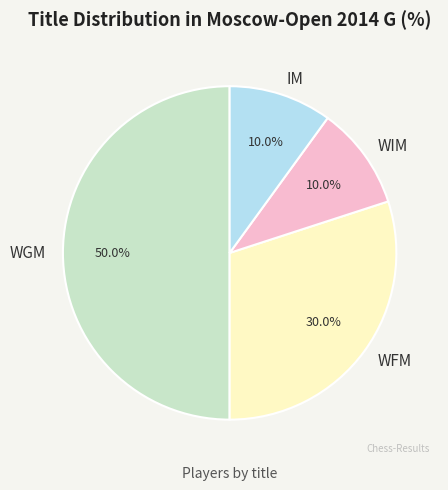

Does WFM account for over 50% of the chart?

No